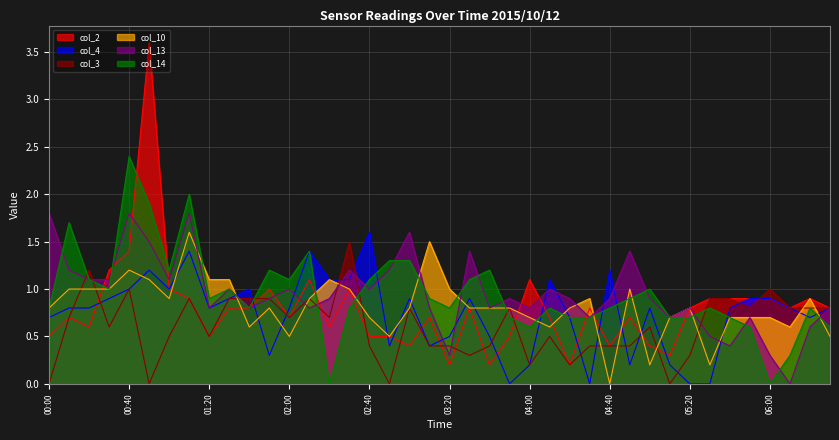

What is the highest value of the col_2 series?

3.6